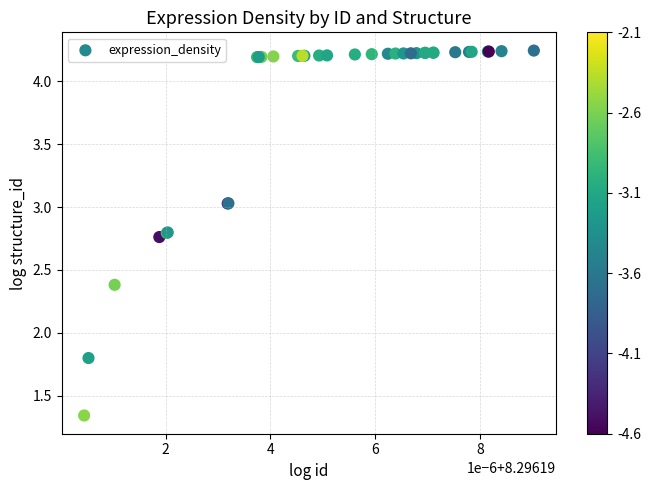

What Y value in the scatter plot is closest to 2?

1.8